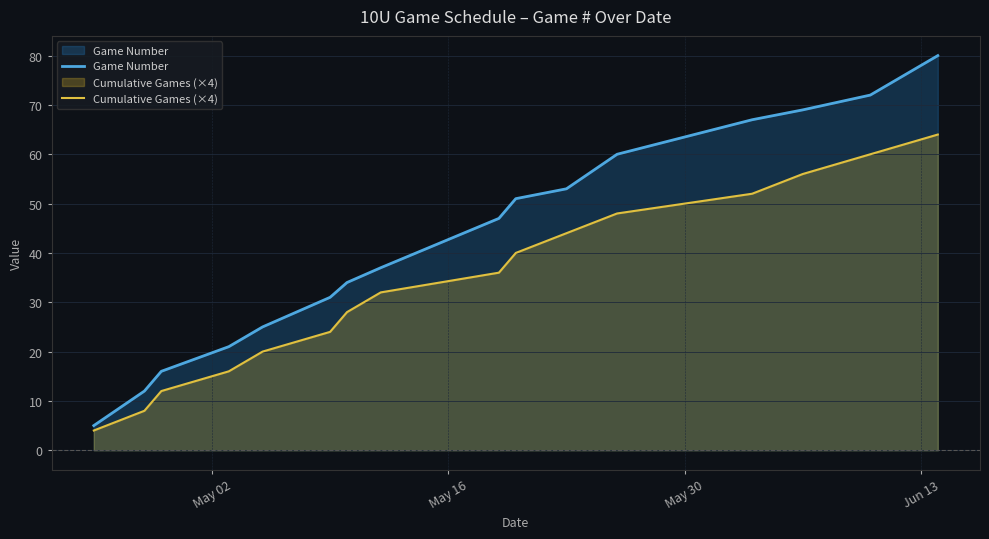

List the series in order of their overall mean, highest first.

Game Number, Cumulative Games (×4)